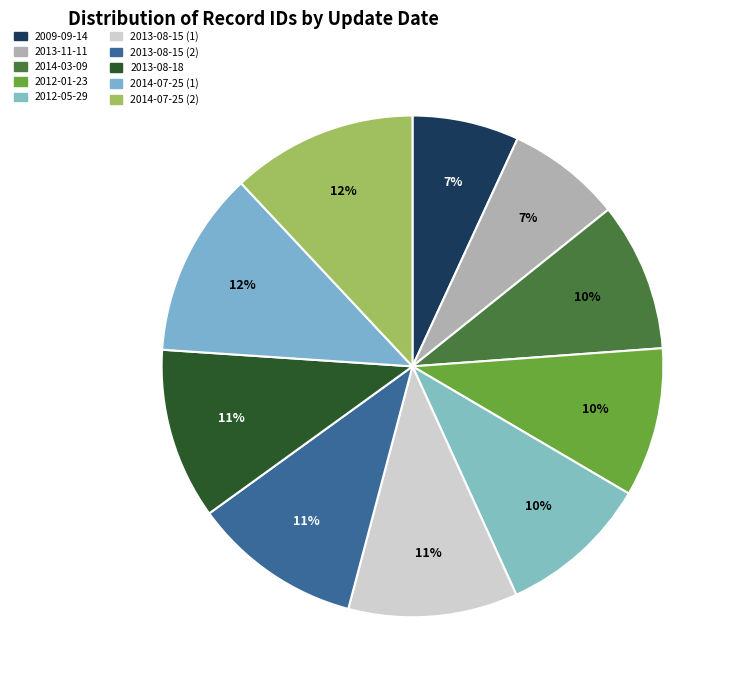

The 2013-08-15 (2) slice represents 11% of the pie. True or false?

True